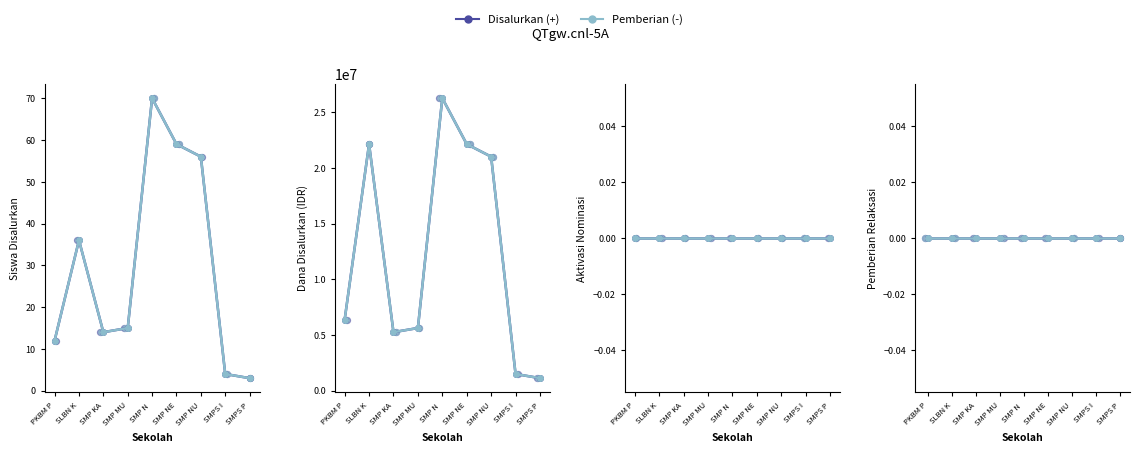

At which category is the sum across all series the highest?

SMP N 